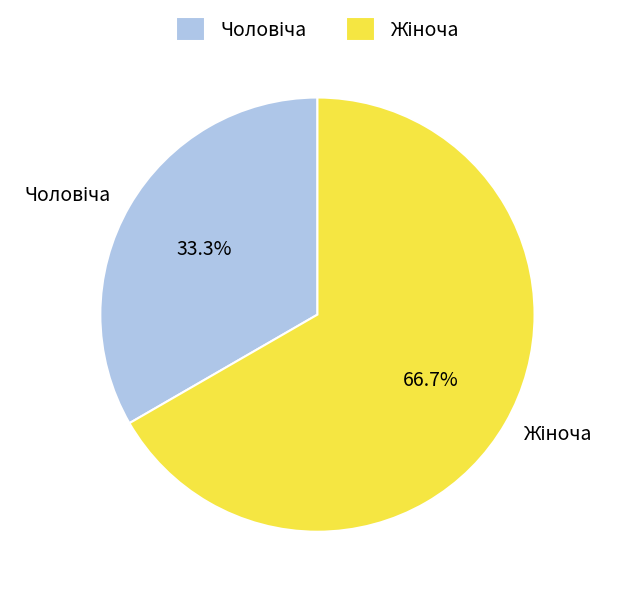

Is there a majority slice in this chart?

Yes